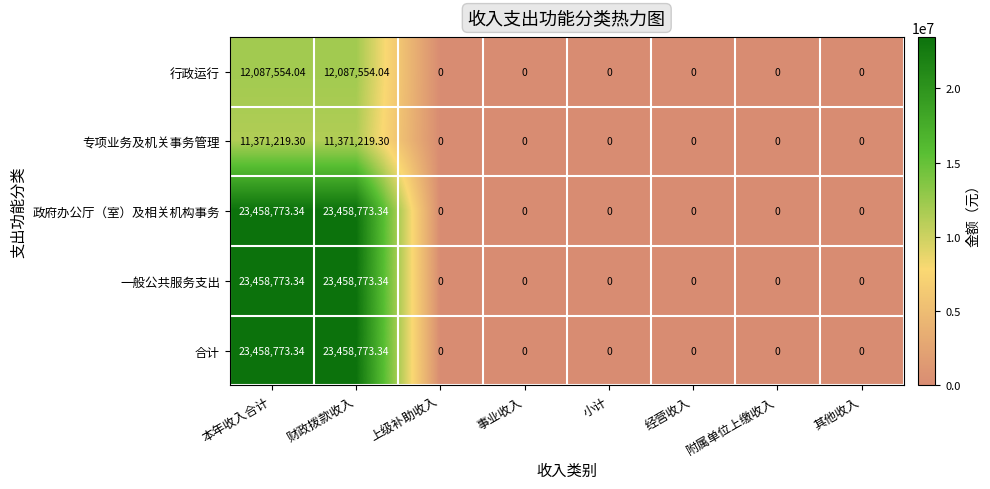

Is the value of 行政运行 at 小计 greater than the value of 政府办公厅（室）及相关机构事务 at 财政拨款收入?

No